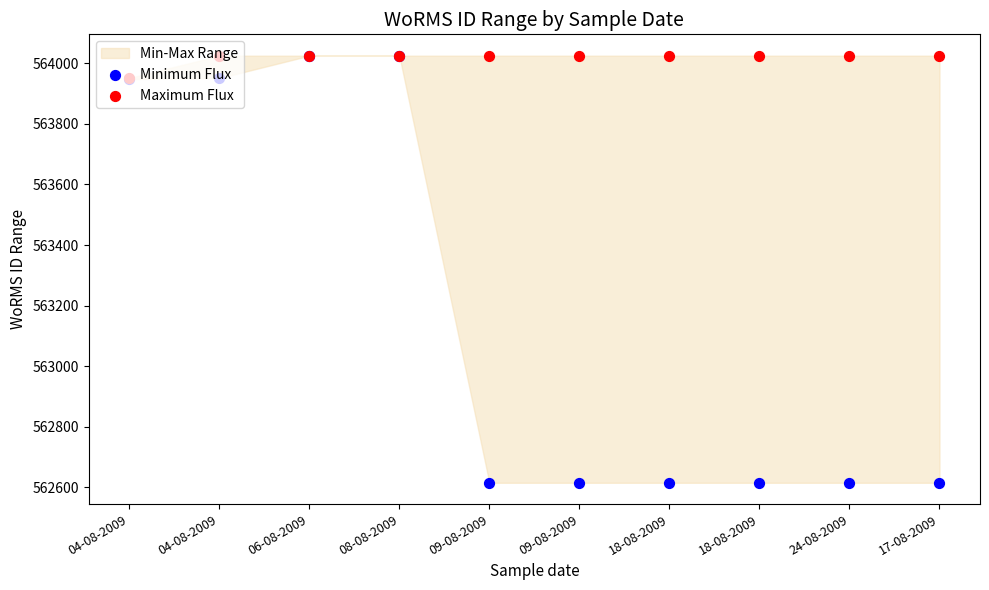

What is the total value across all series at 09-08-2009?

1126640